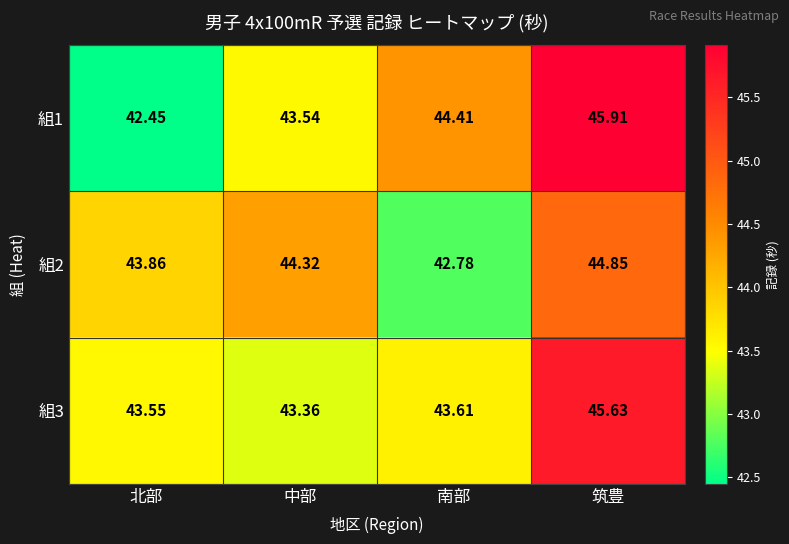

At which label does 組2 first exceed 44?

中部